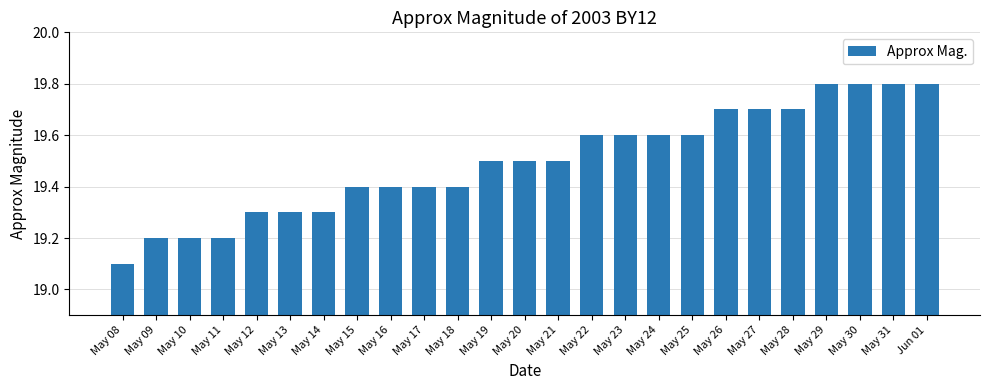

What is the sum of all values?

487.4